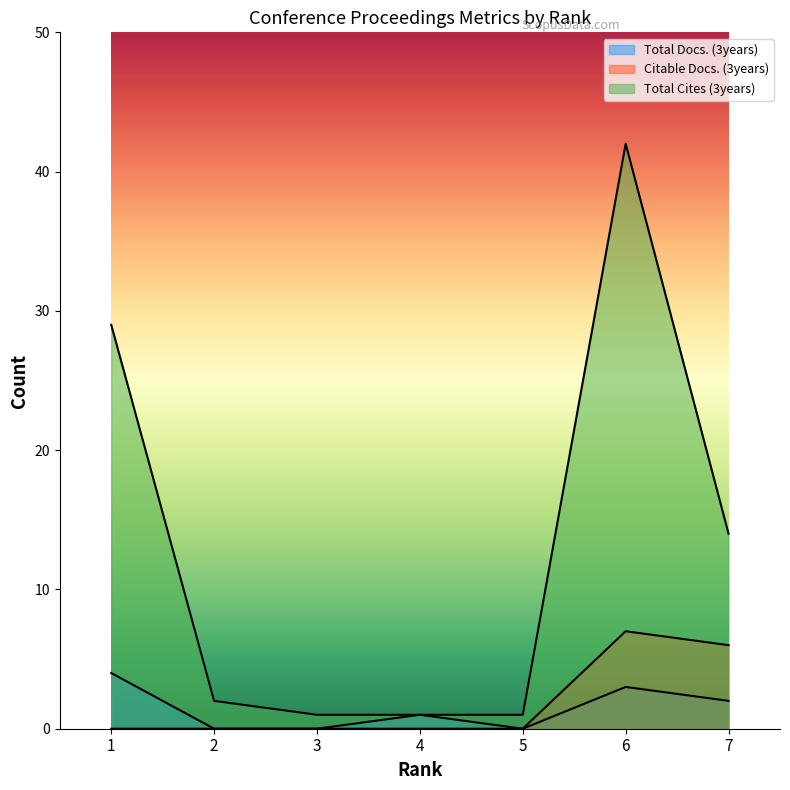

Rank the series at 6 from lowest to highest value.

Total Docs. (3years), Citable Docs. (3years), Total Cites (3years)